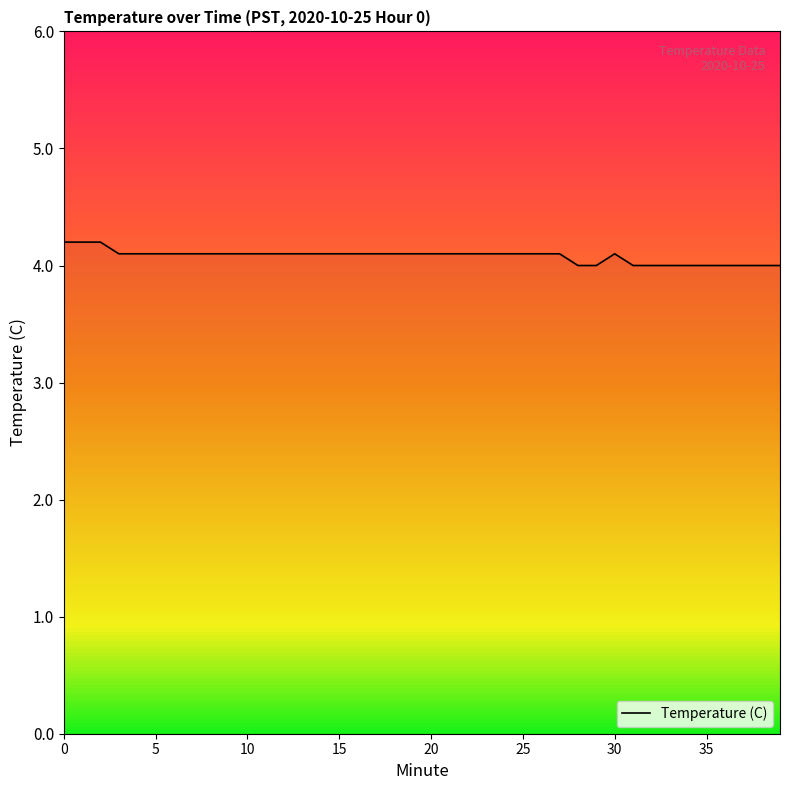

What is the difference between the maximum and minimum values?

0.2